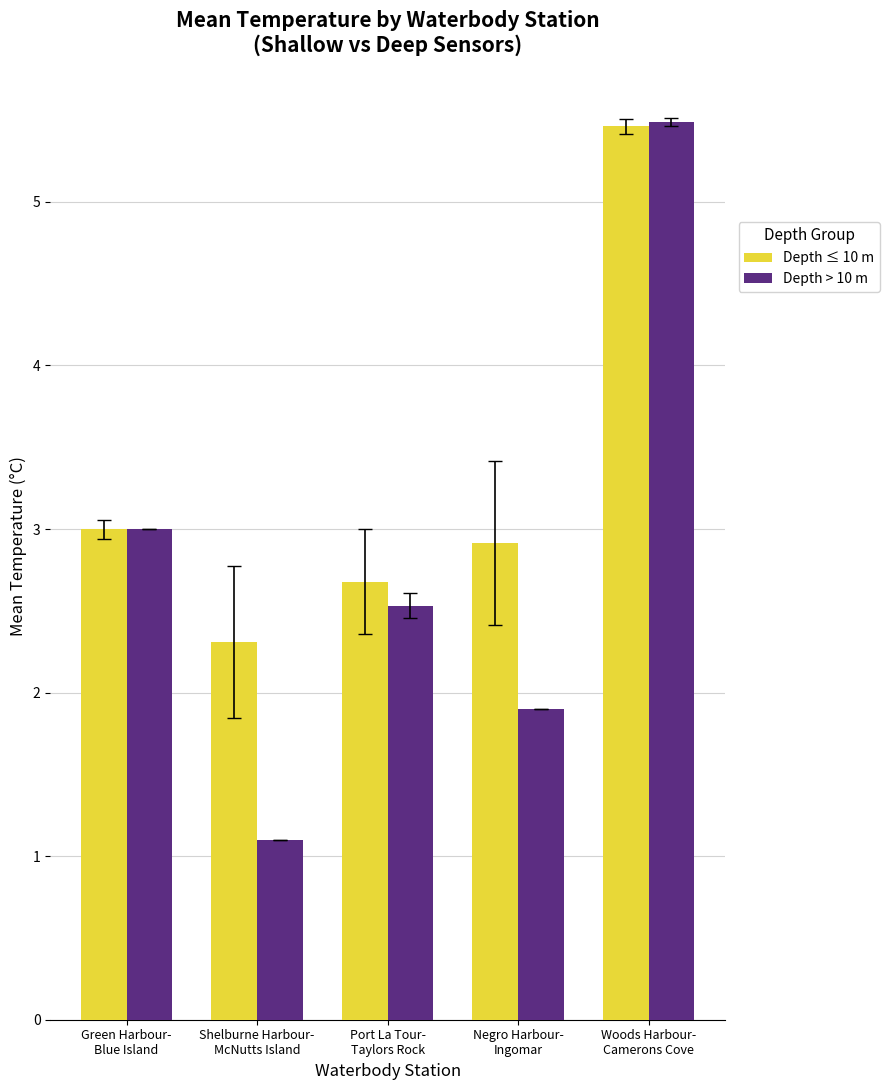

True or false: Depth > 10 m has a value of 3.4 at Negro Harbour-
Ingomar.

False